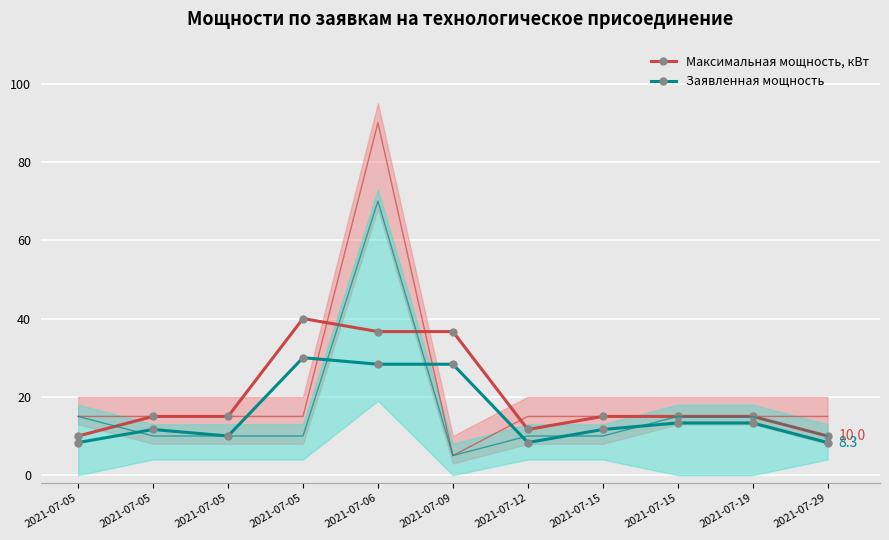

What is the maximum value for Заявленная мощность?

30.0